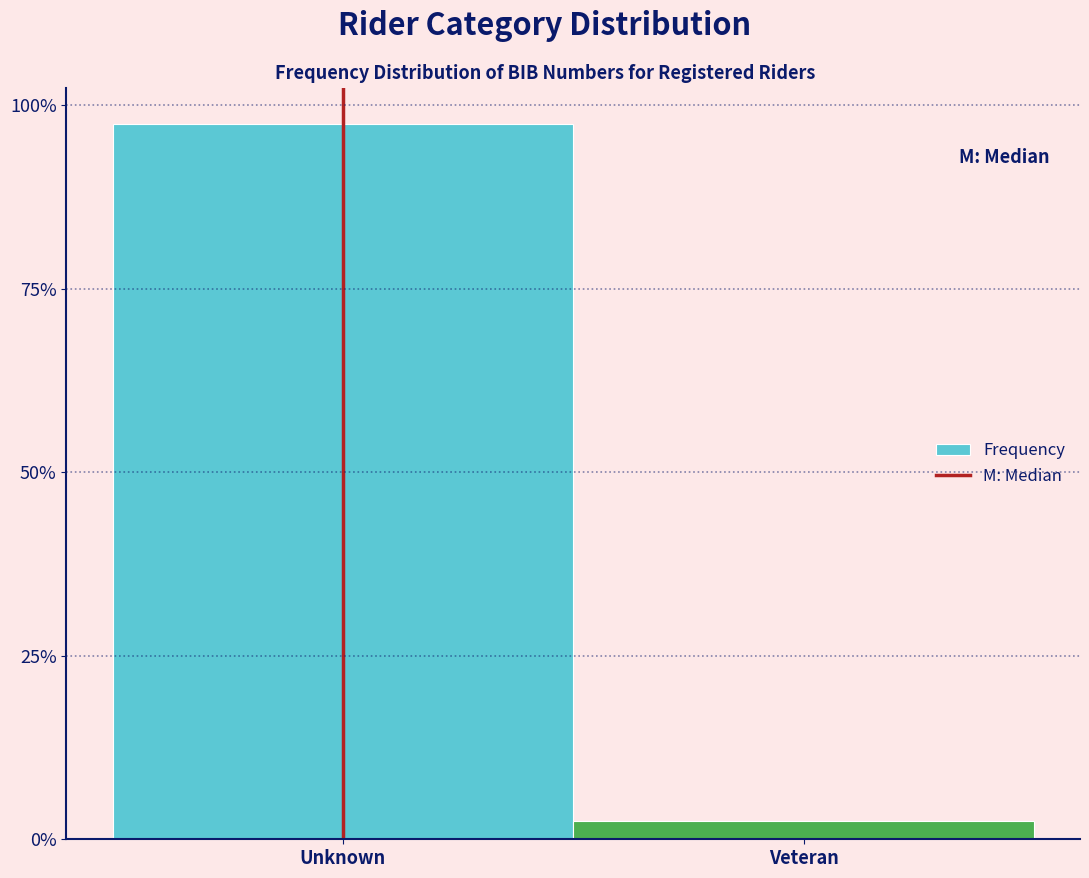

Are the bars horizontal?

No